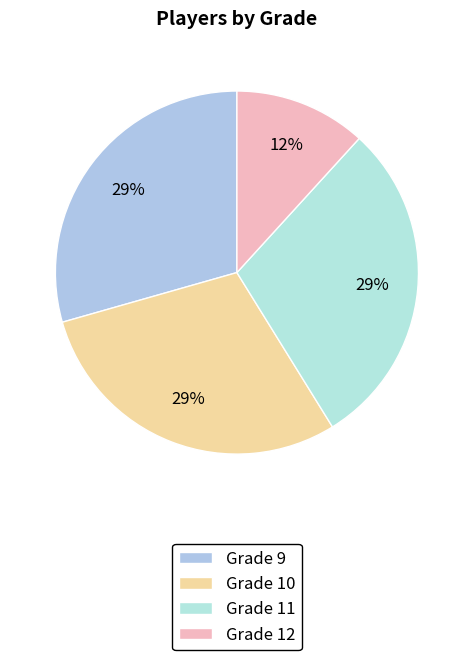

To the nearest percent, what portion does Grade 10 represent?

29%